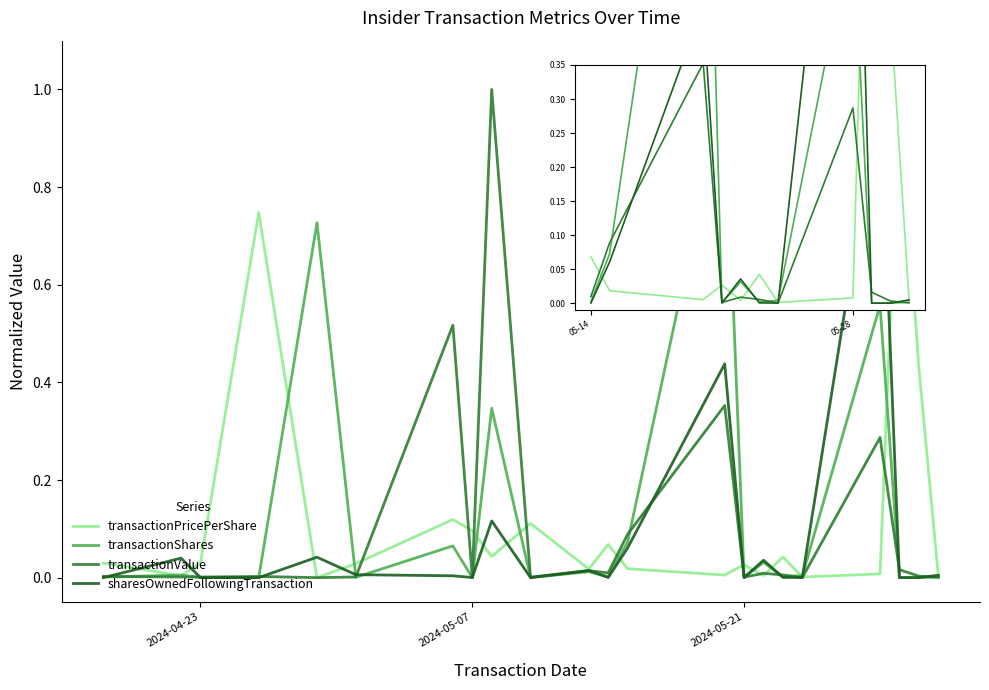

What are all the series names shown in the legend?

transactionPricePerShare, transactionShares, transactionValue, sharesOwnedFollowingTransaction